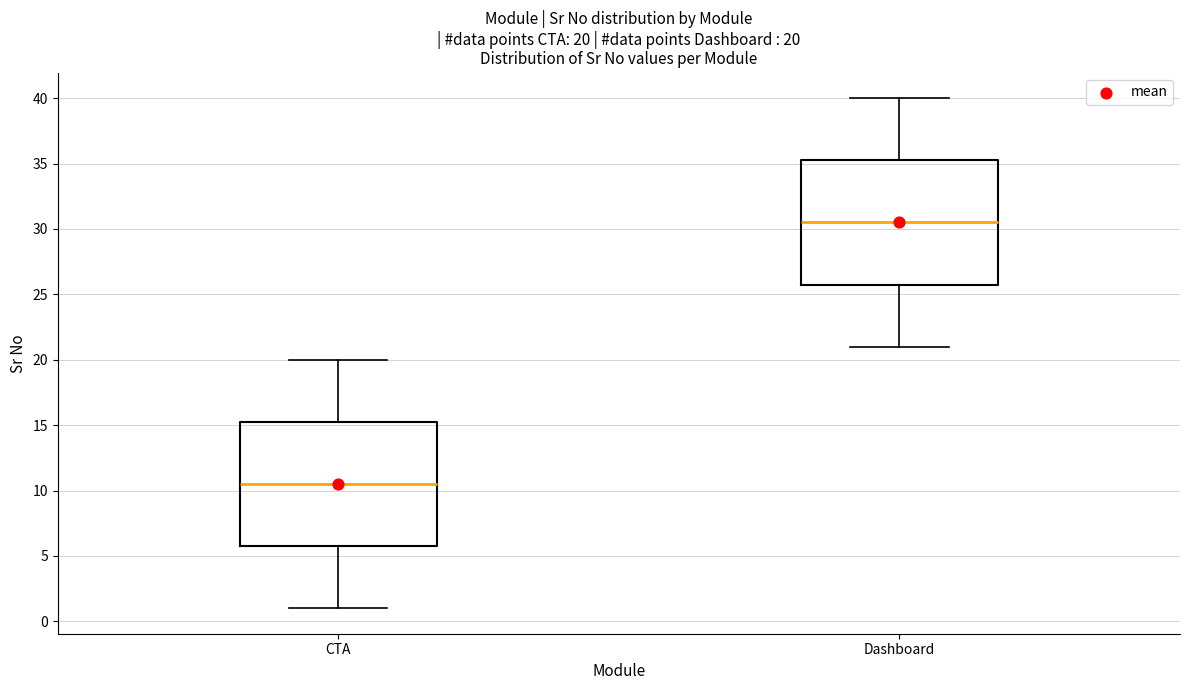

Which box's median line is the lowest?

CTA